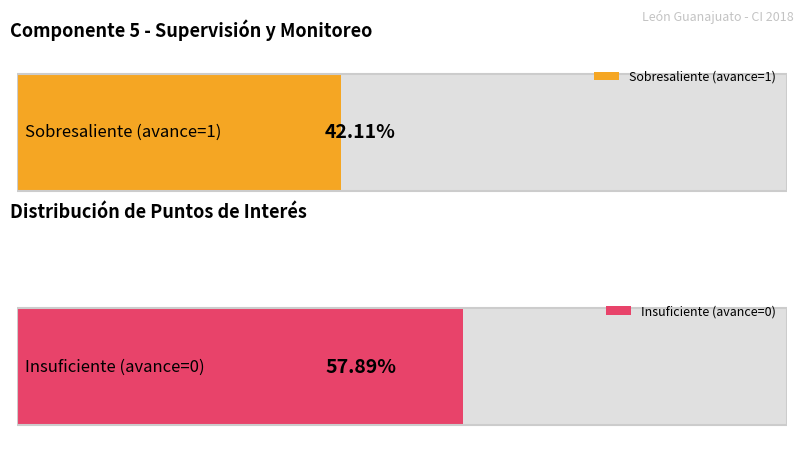

Are the bars horizontal?

Yes